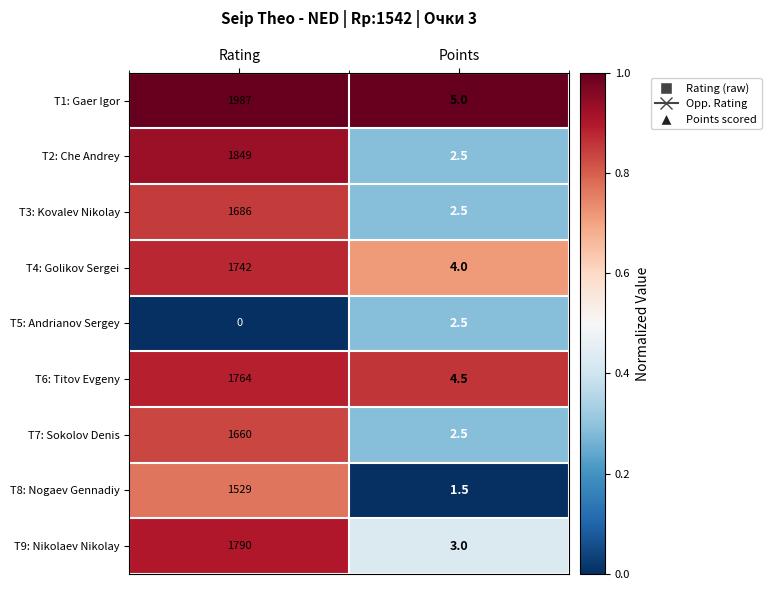

Between Rating and Points, which series saw the biggest shift?

T1: Gaer Igor